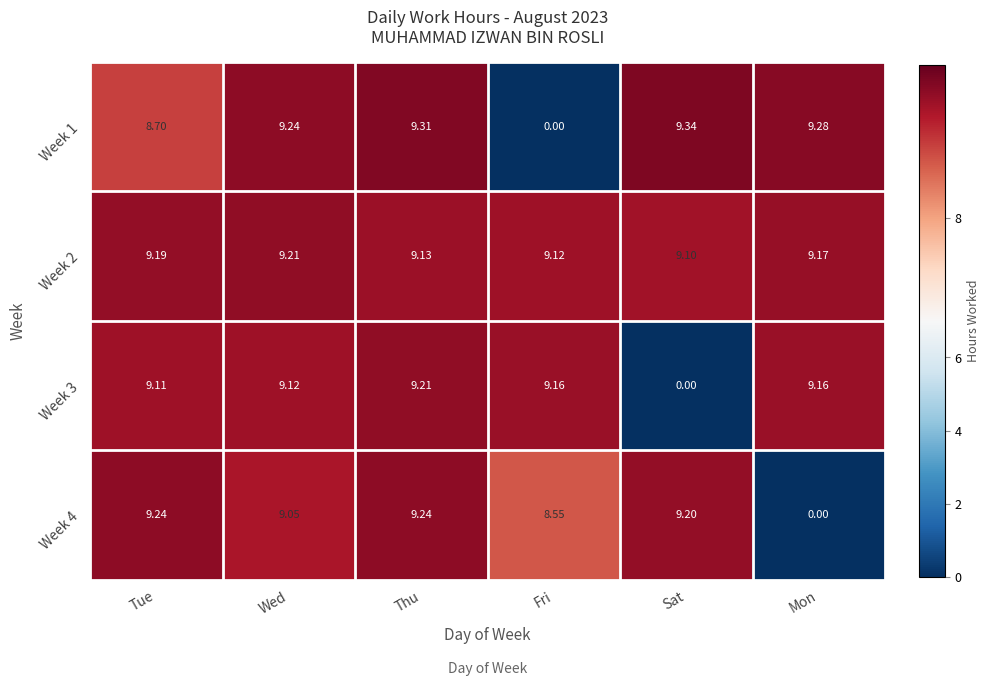

Rank the categories by Week 1 value from lowest to highest.

Fri, Tue, Wed, Mon, Thu, Sat